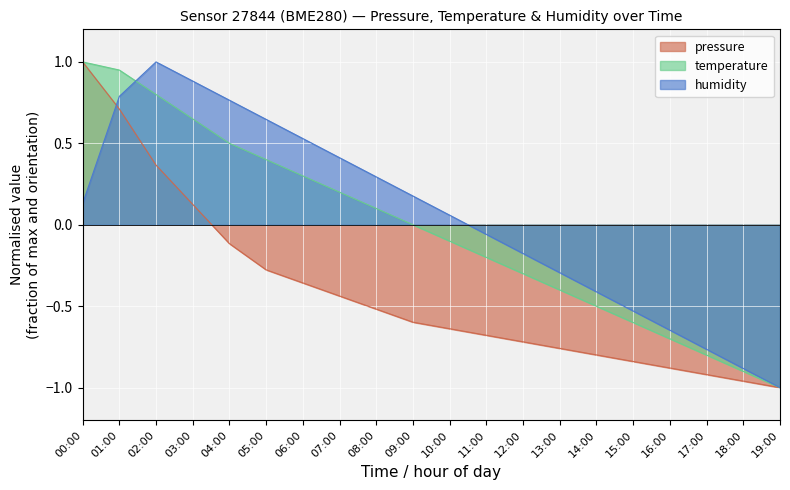

Reading right to left, list all the values displayed in this chart.

pressure: -1.0	-1.0	-0.9	-0.9	-0.8	-0.8	-0.8	-0.7	-0.7	-0.6	-0.6	-0.5	-0.4	-0.4	-0.3	-0.1	0.1	0.4	0.7	1.0
temperature: -1.0	-0.9	-0.8	-0.7	-0.6	-0.5	-0.4	-0.3	-0.2	-0.1	0.0	0.1	0.2	0.3	0.4	0.5	0.6	0.8	1.0	1.0
humidity: -1.0	-0.9	-0.8	-0.6	-0.5	-0.4	-0.3	-0.2	-0.1	0.1	0.2	0.3	0.4	0.5	0.6	0.8	0.9	1.0	0.8	0.1